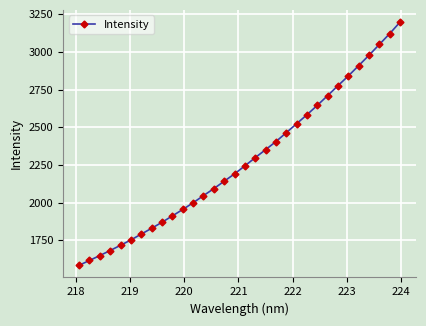

What is the difference between the maximum and minimum values?

1613.4